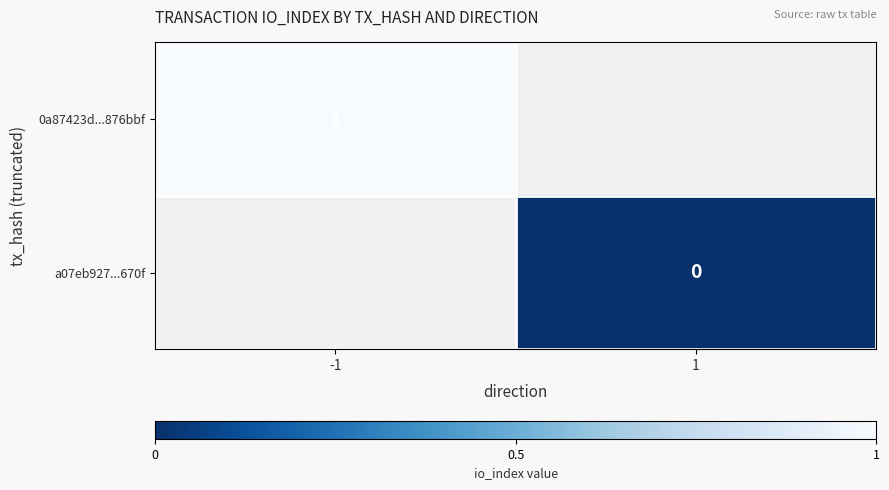

Is the value of a07eb927...670f at 1 greater than the value of 0a87423d...876bbf at -1?

No